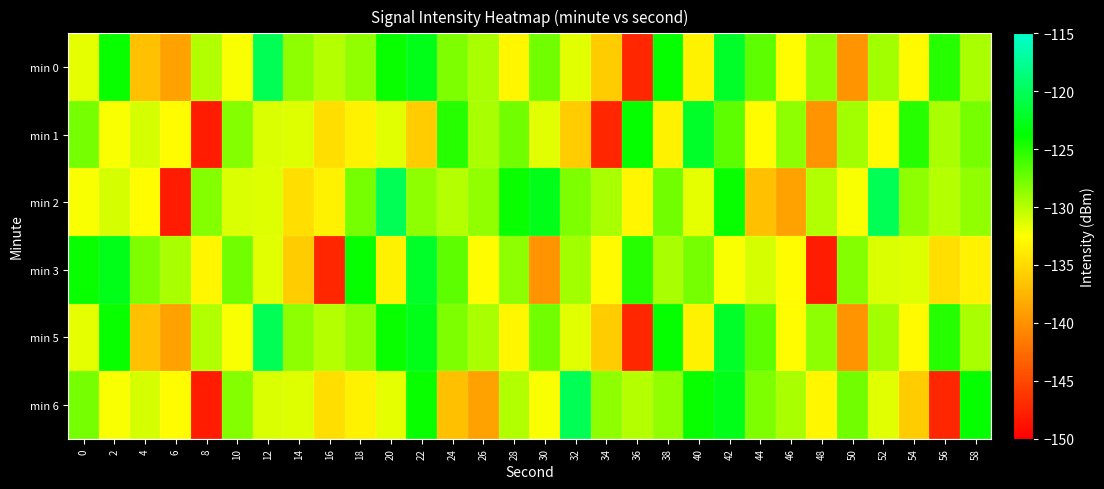

Reading left to right, transcribe all the data shown in this chart.

min 0: 0=-131.6	2=-124.1	4=-136.9	6=-138.8	8=-129.8	10=-132.2	12=-120.1	14=-128.6	16=-130.0	18=-128.8	20=-124.1	22=-122.8	24=-128.0	26=-129.6	28=-133.2	30=-127.6	32=-131.4	34=-136.0	36=-147.3	38=-123.9	40=-133.3	42=-122.0	44=-126.9	46=-132.8	48=-128.6	50=-139.8	52=-129.4	54=-132.9	56=-125.0	58=-129.5
min 1: 0=-127.8	2=-132.2	4=-131.0	6=-132.8	8=-148.0	10=-128.3	12=-131.2	14=-131.3	16=-134.8	18=-133.4	20=-131.4	22=-136.0	24=-125.0	26=-129.5	28=-127.6	30=-131.4	32=-136.0	34=-147.3	36=-123.9	38=-133.3	40=-122.0	42=-126.9	44=-132.8	46=-128.6	48=-139.8	50=-129.4	52=-132.9	54=-125.0	56=-129.5	58=-127.8
min 2: 0=-132.2	2=-131.0	4=-132.8	6=-148.0	8=-128.3	10=-131.2	12=-131.3	14=-134.8	16=-133.4	18=-127.8	20=-120.1	22=-128.6	24=-130.0	26=-128.8	28=-124.1	30=-122.8	32=-128.0	34=-129.6	36=-133.2	38=-127.6	40=-131.6	42=-124.1	44=-136.9	46=-138.8	48=-129.8	50=-132.2	52=-120.1	54=-128.6	56=-130.0	58=-128.8
min 3: 0=-124.1	2=-122.8	4=-128.0	6=-129.6	8=-133.2	10=-127.6	12=-131.4	14=-136.0	16=-147.3	18=-123.9	20=-133.3	22=-122.0	24=-126.9	26=-132.8	28=-128.6	30=-139.8	32=-129.4	34=-132.9	36=-125.0	38=-129.5	40=-127.8	42=-132.2	44=-131.0	46=-132.8	48=-148.0	50=-128.3	52=-131.2	54=-131.3	56=-134.8	58=-133.4
min 5: 0=-131.6	2=-124.1	4=-136.9	6=-138.8	8=-129.8	10=-132.2	12=-120.1	14=-128.6	16=-130.0	18=-128.8	20=-124.1	22=-122.8	24=-128.0	26=-129.6	28=-133.2	30=-127.6	32=-131.4	34=-136.0	36=-147.3	38=-123.9	40=-133.3	42=-122.0	44=-126.9	46=-132.8	48=-128.6	50=-139.8	52=-129.4	54=-132.9	56=-125.0	58=-129.5
min 6: 0=-127.8	2=-132.2	4=-131.0	6=-132.8	8=-148.0	10=-128.3	12=-131.2	14=-131.3	16=-134.8	18=-133.4	20=-131.6	22=-124.1	24=-136.9	26=-138.8	28=-129.8	30=-132.2	32=-120.1	34=-128.6	36=-130.0	38=-128.8	40=-124.1	42=-122.8	44=-128.0	46=-129.6	48=-133.2	50=-127.6	52=-131.4	54=-136.0	56=-147.3	58=-123.9